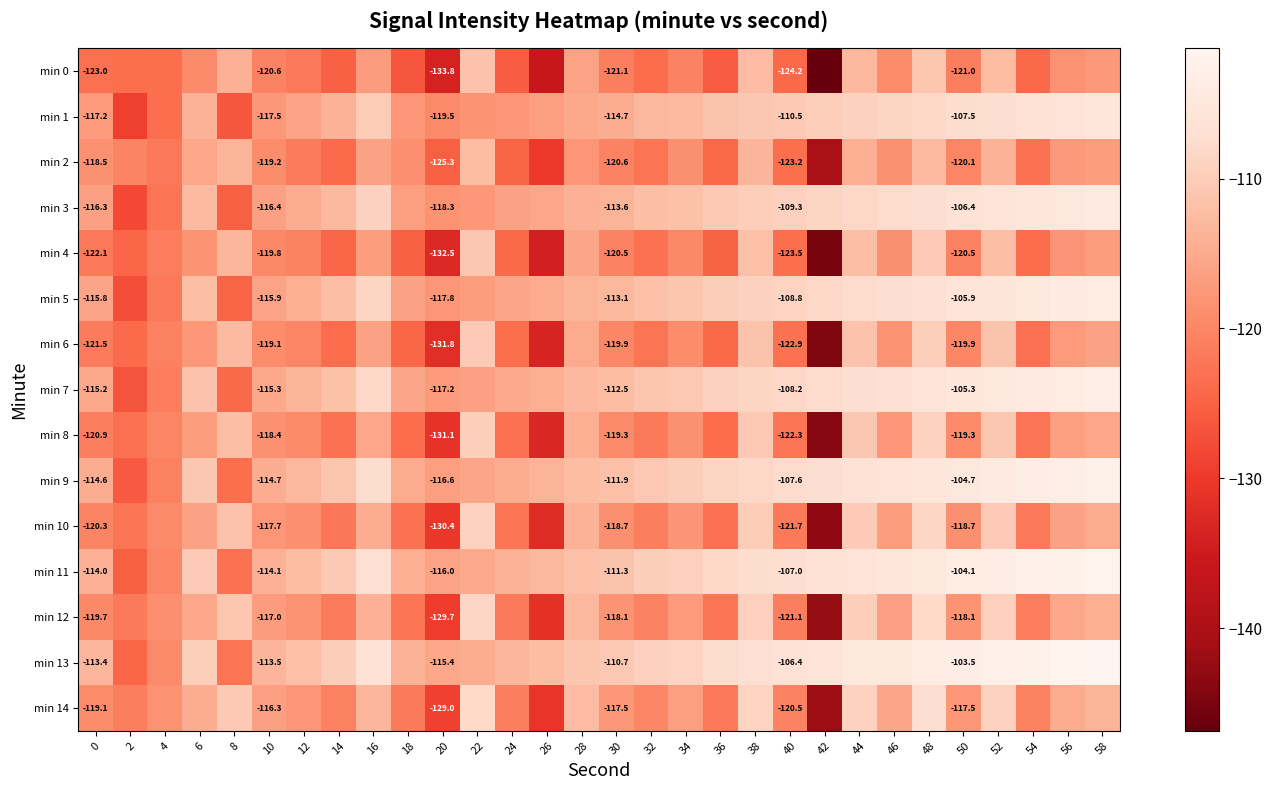

Is it true that min 9 equals -115.7 at 22?

True